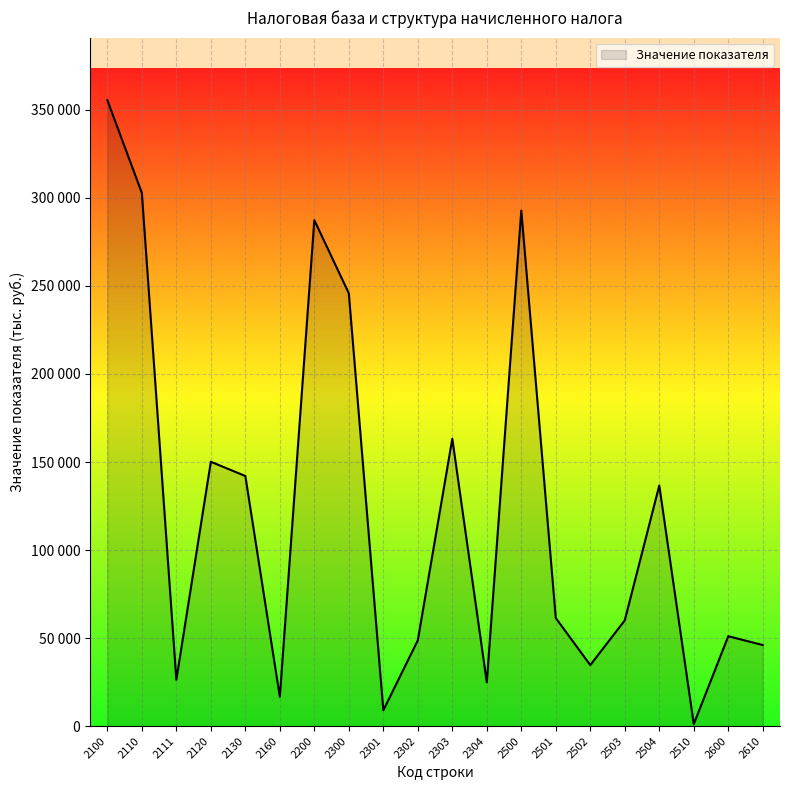

The value at 2610 is 25990. True or false?

False